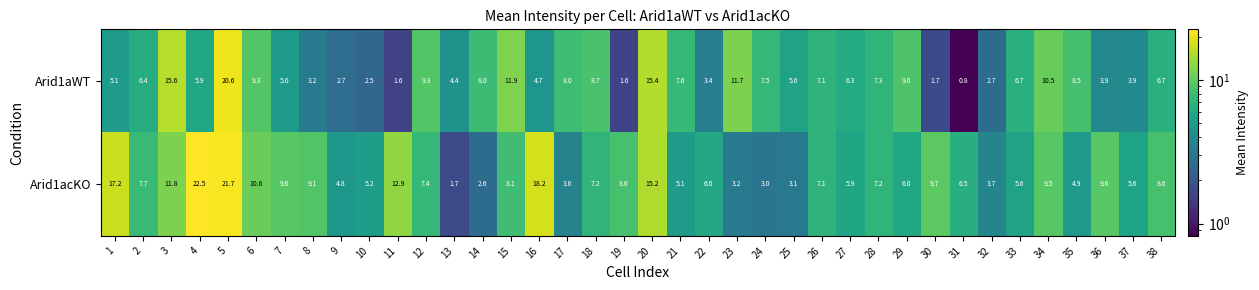

Which series has the largest total across all categories?

Arid1acKO